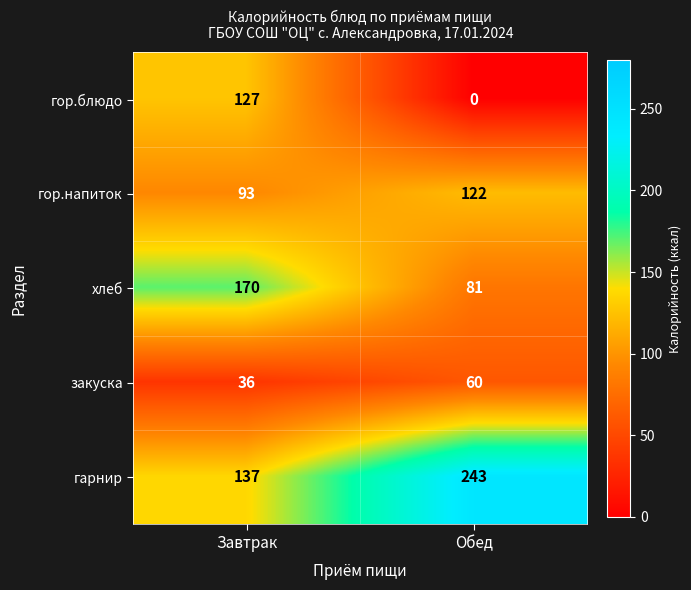

What is the average value of the закуска series?

48